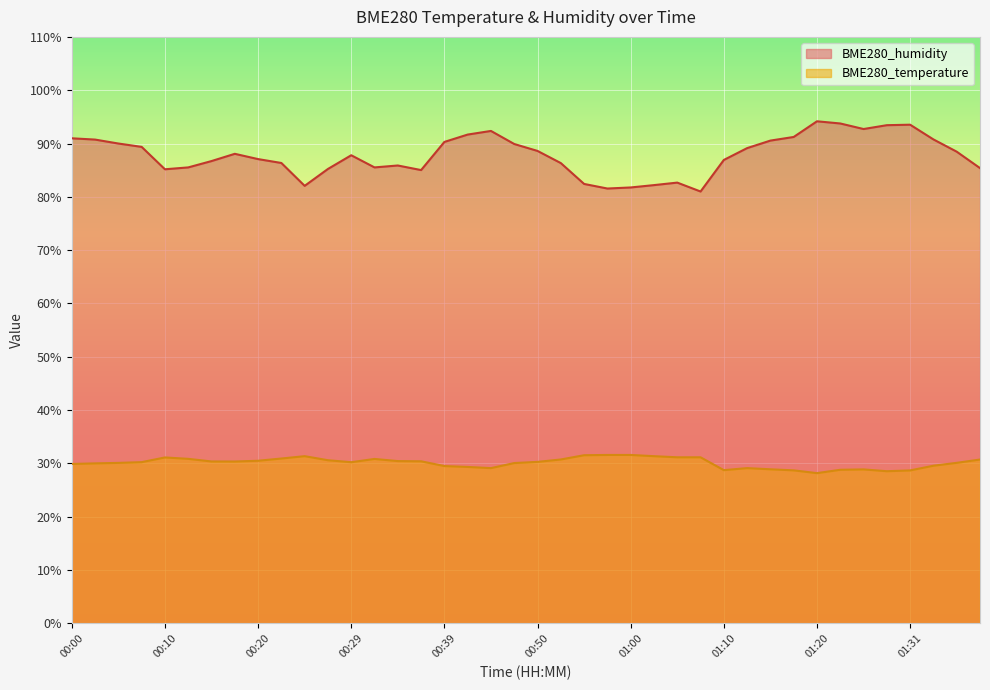

What is the minimum value shown in the chart?

28.2